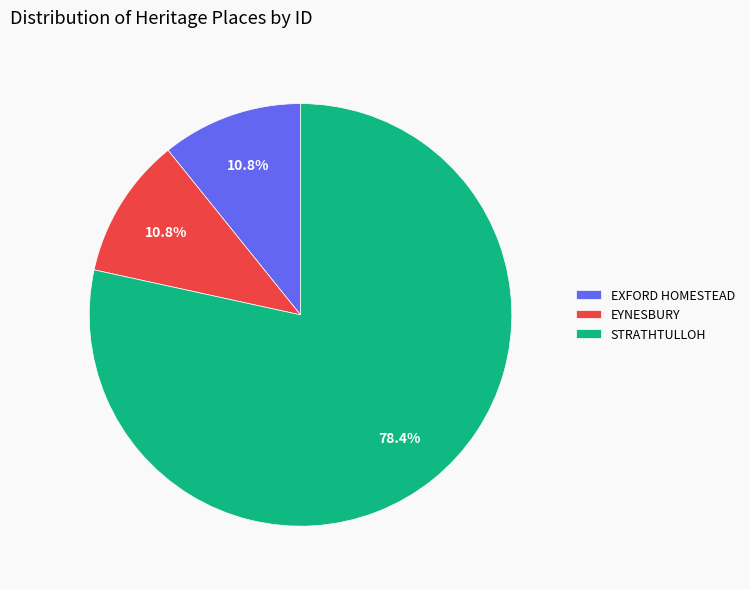

Between STRATHTULLOH and EYNESBURY, which is larger?

STRATHTULLOH